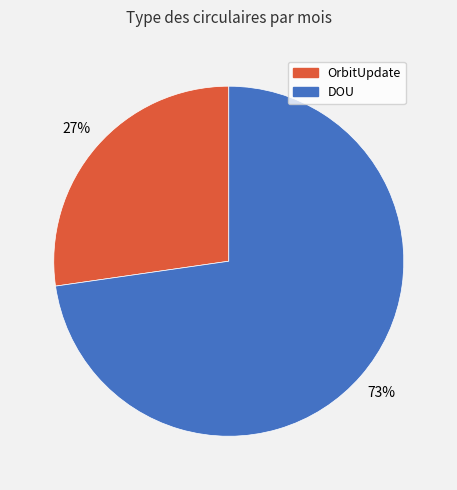

Rank the categories by value from highest to lowest.

DOU, OrbitUpdate